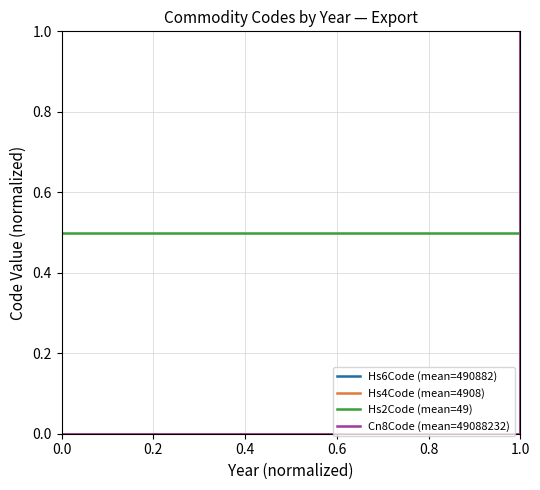

What is the sum of the Hs6Code (mean=490882) values at 1.0 and 0.0?

1.0